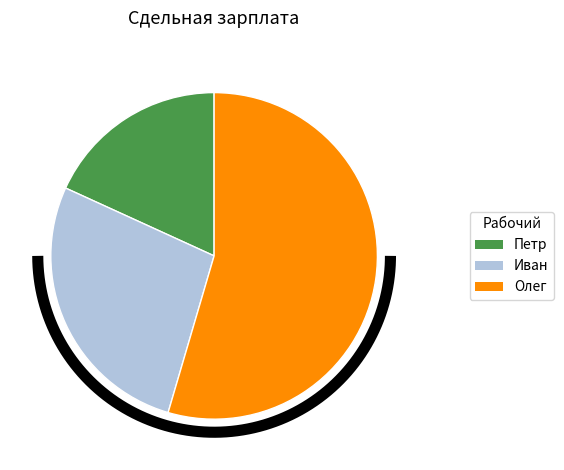

Combined, what portion of the pie is Олег and Петр?

72.7%